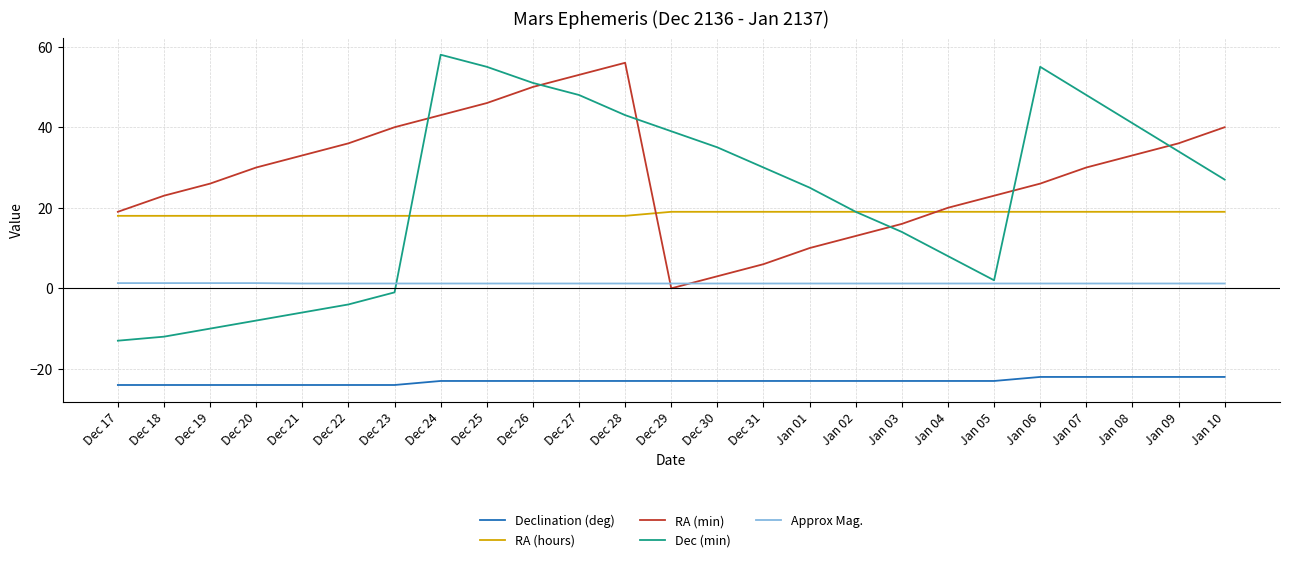

What is the sum of the Declination (deg) values at Dec 21 and Dec 28?

-47.0